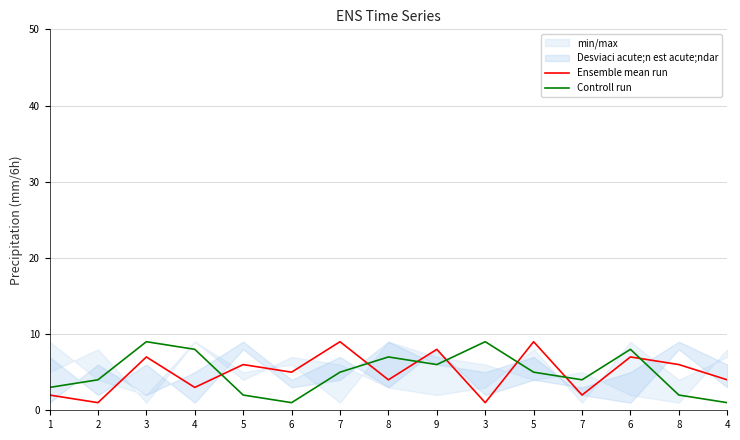

Reading left to right, transcribe all the data shown in this chart.

Ensemble mean run: 2	1	7	3	6	5	9	4	8	1	9	2	7	6	4
Controll run: 3	4	9	8	2	1	5	7	6	9	5	4	8	2	1